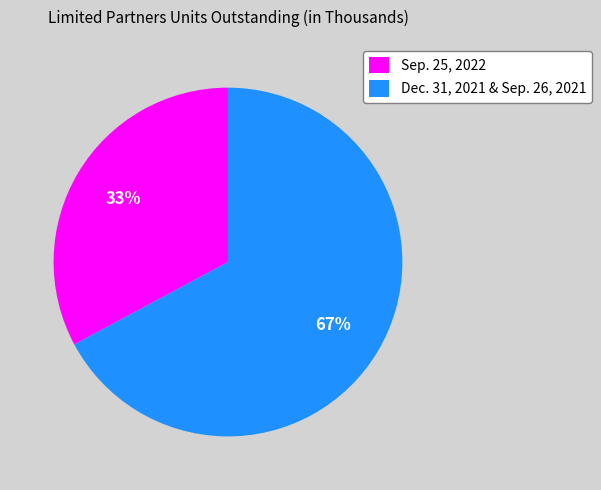

How many segments does this pie chart have?

2